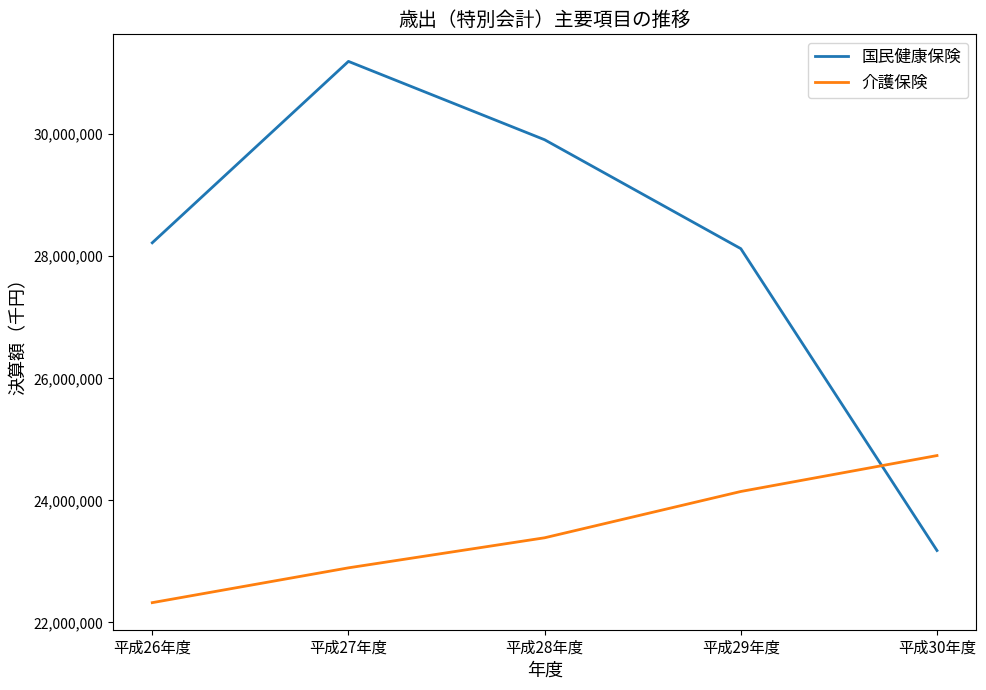

How many categories are shown in the chart?

5